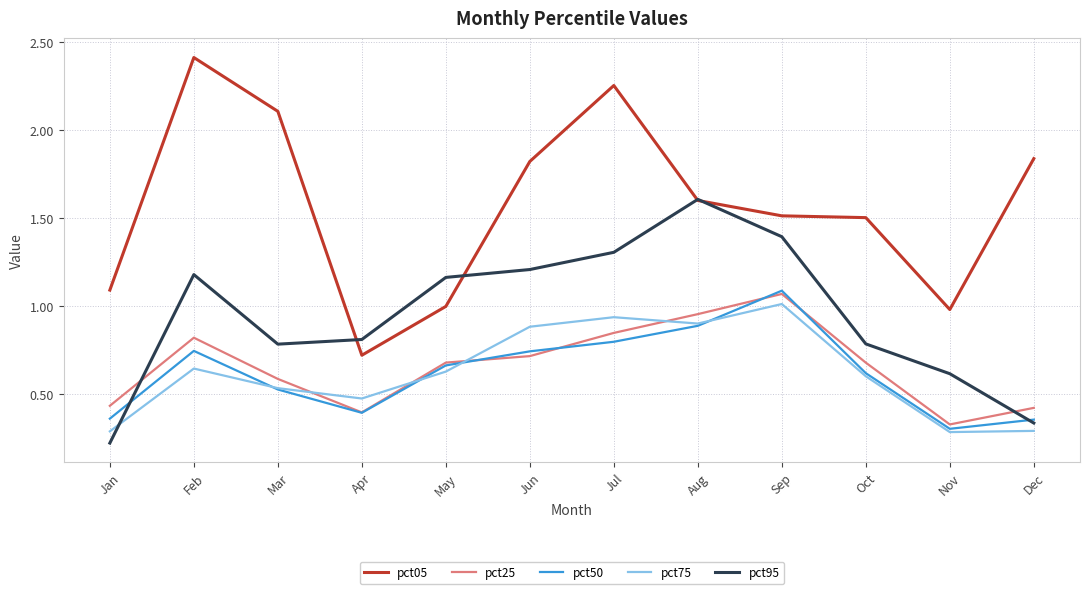

Which series has the largest range (max minus min)?

pct05